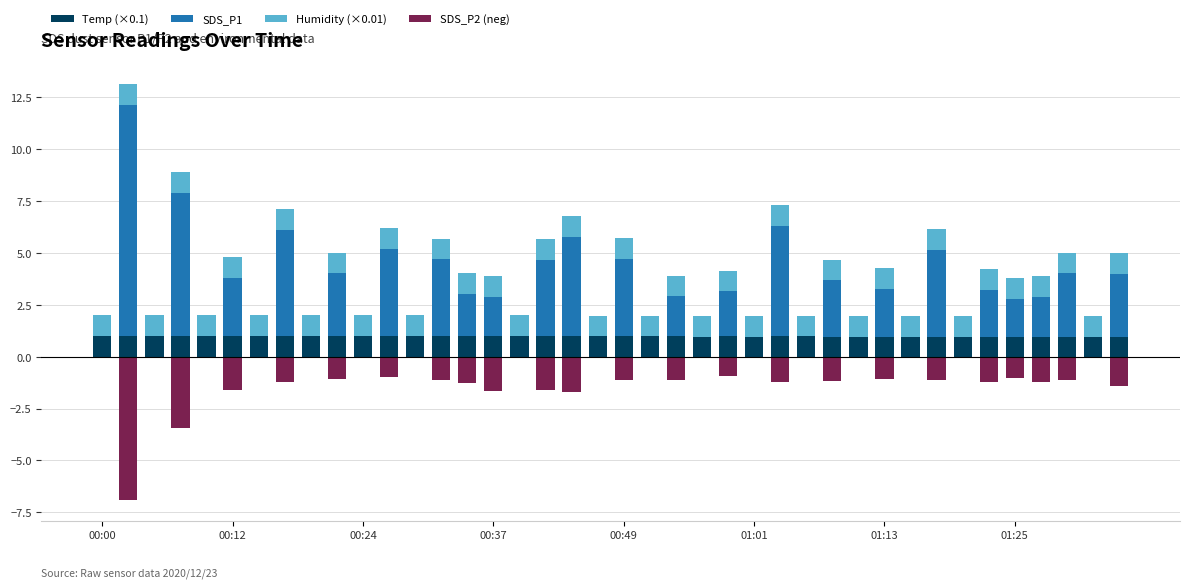

Rank the series by their maximum value, from lowest to highest.

SDS_P2 (neg), Humidity (×0.01), Temp (×0.1), SDS_P1